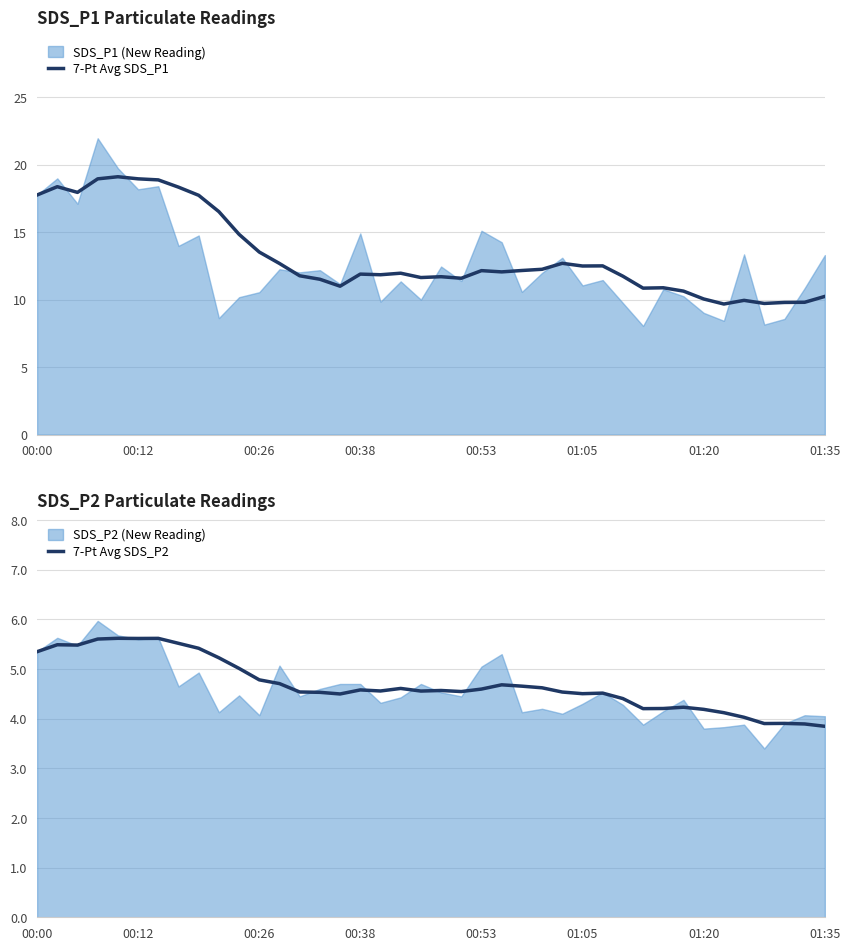

At which label does 7-Pt Avg SDS_P2 first exceed 4?

00:00